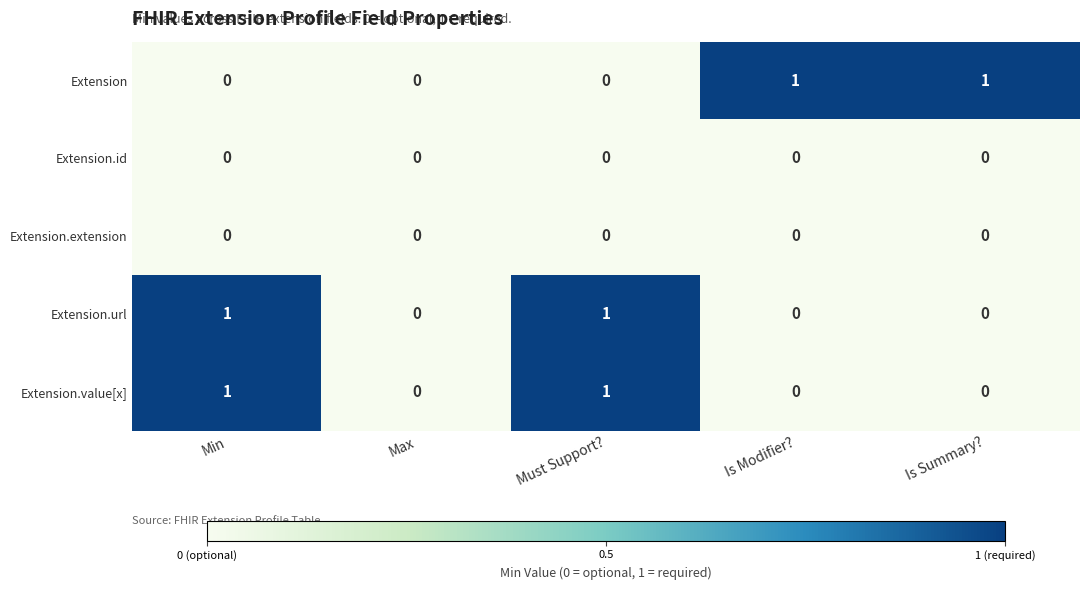

Count the Extension.value[x] values in the range 0 to 1.

5